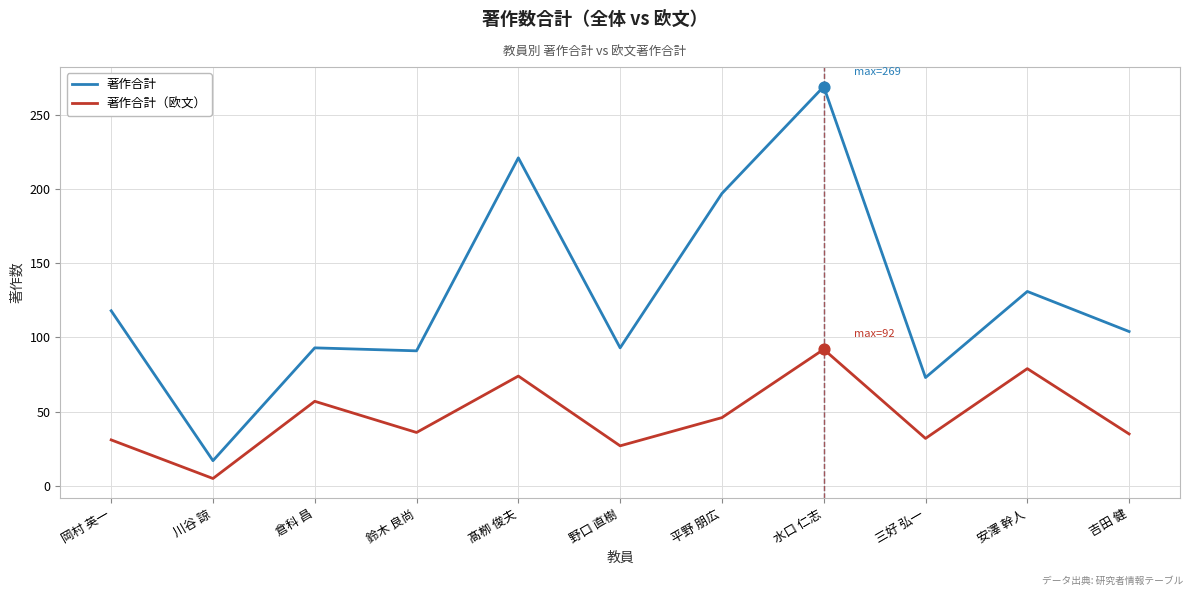

What is the difference between the highest and lowest values at 三好 弘一?

41